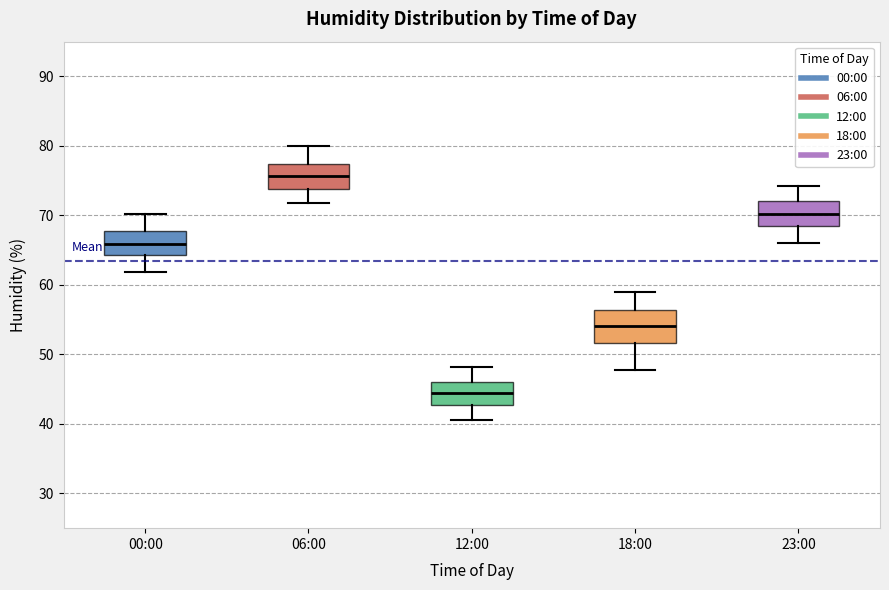

Reading left to right, read every box against the y-axis: the position of its median line, the range the box covers, and the ends of its whiskers. The values are not printed on the chart, so give them approximately, as read against the axis.

00:00: median 66, box 64 to 68, whiskers 62 to 70
06:00: median 76, box 74 to 77, whiskers 72 to 80
12:00: median 44, box 43 to 46, whiskers 41 to 48
18:00: median 54, box 52 to 56, whiskers 48 to 59
23:00: median 70, box 68 to 72, whiskers 66 to 74